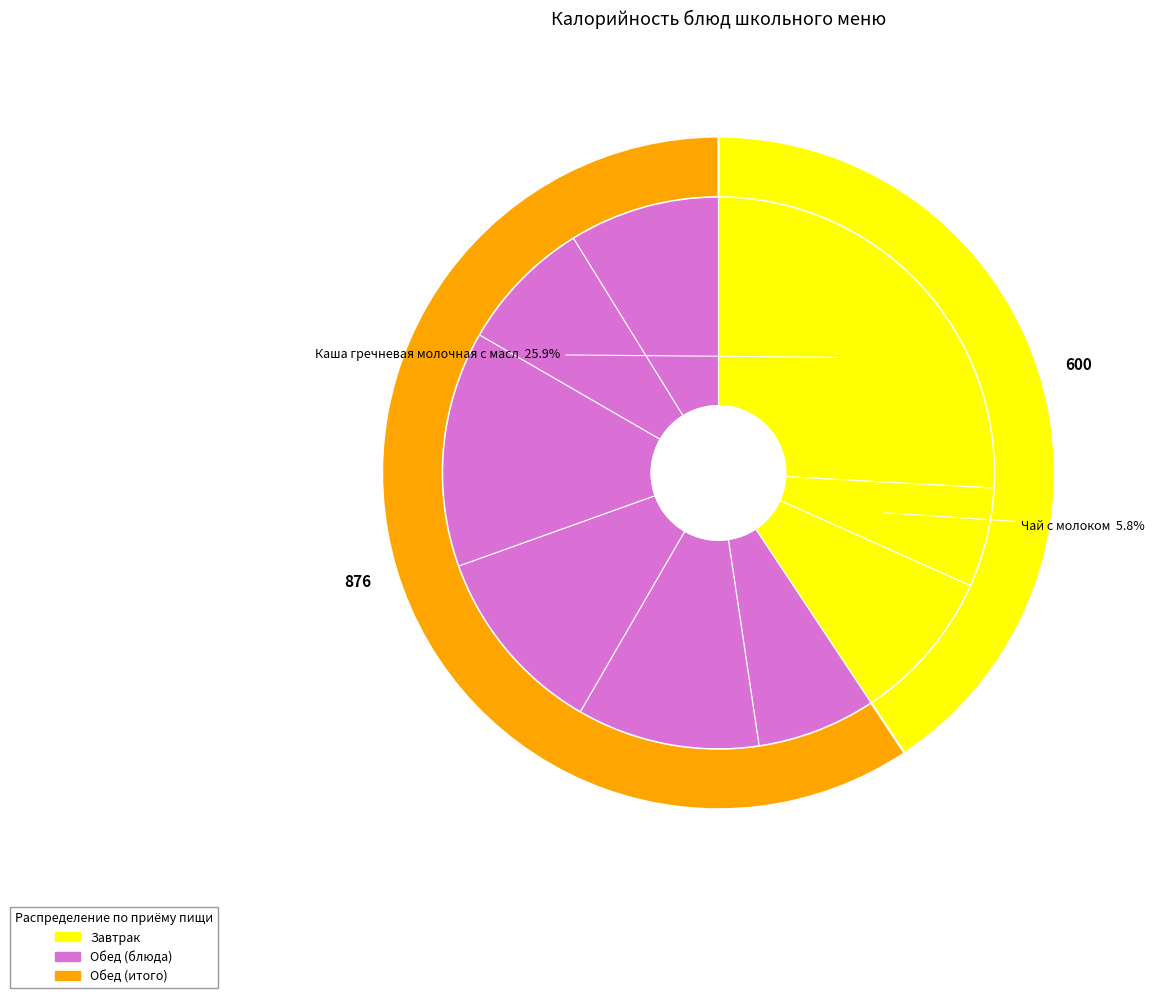

To the nearest percent, what is the combined percentage of Компот из смеси сухофруктов and Котлеты из филе кур с соусом?

19%